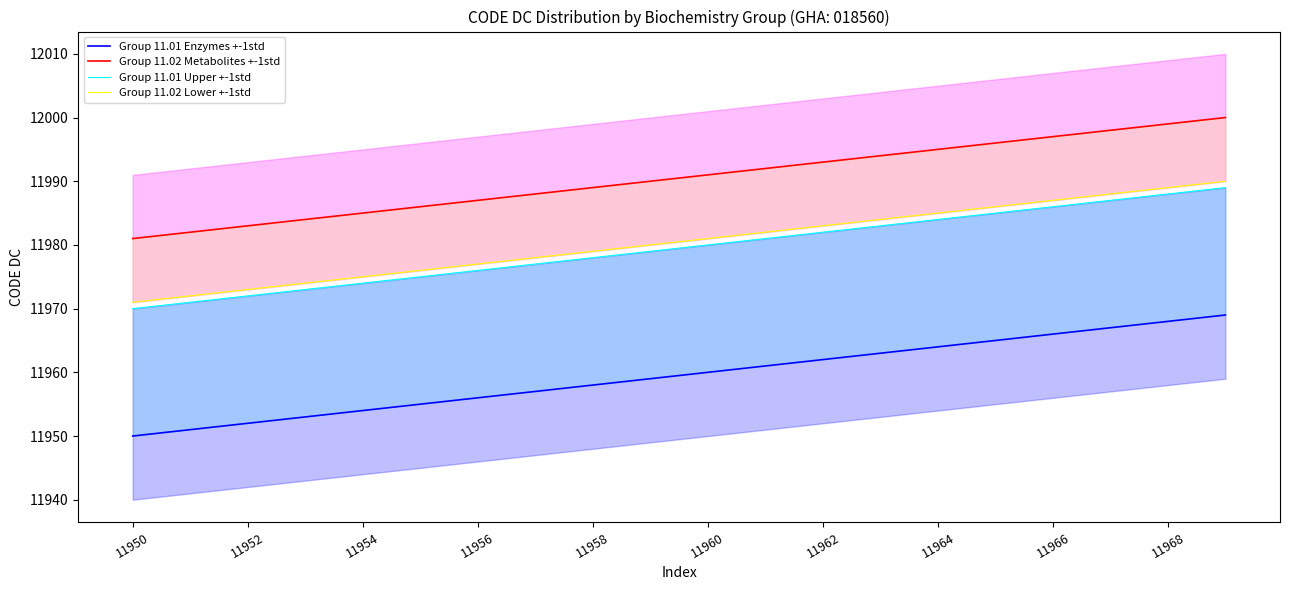

At which category is the sum across all series the highest?

19